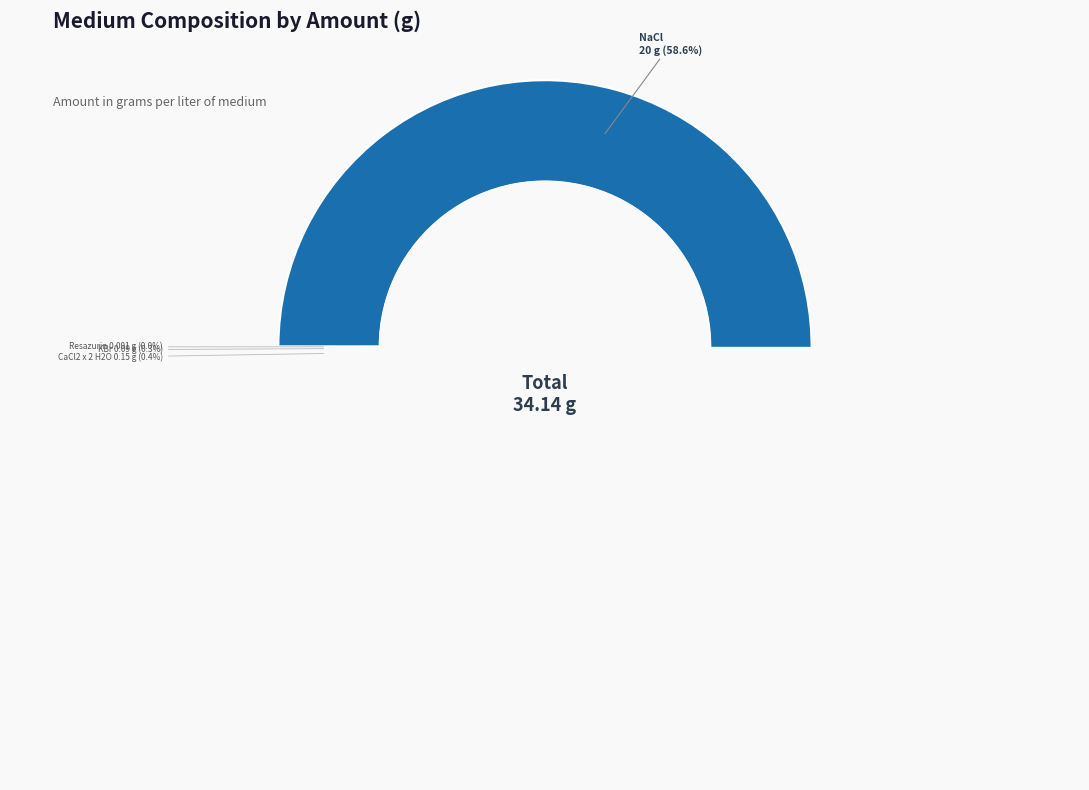

What is the majority slice?

NaCl